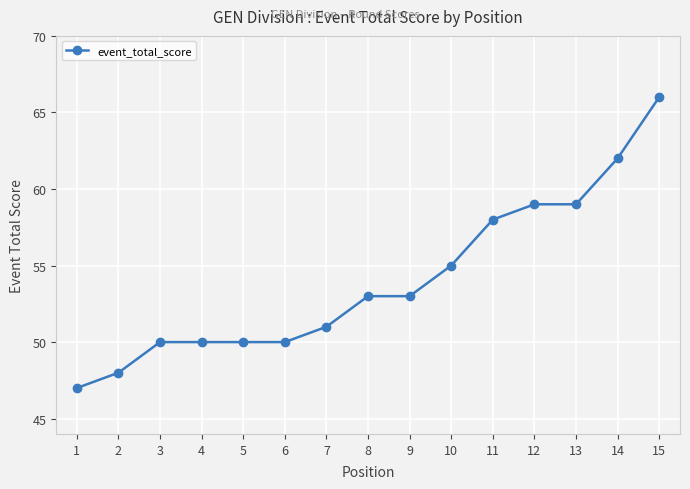

At which category does the chart reach its peak across all series?

15